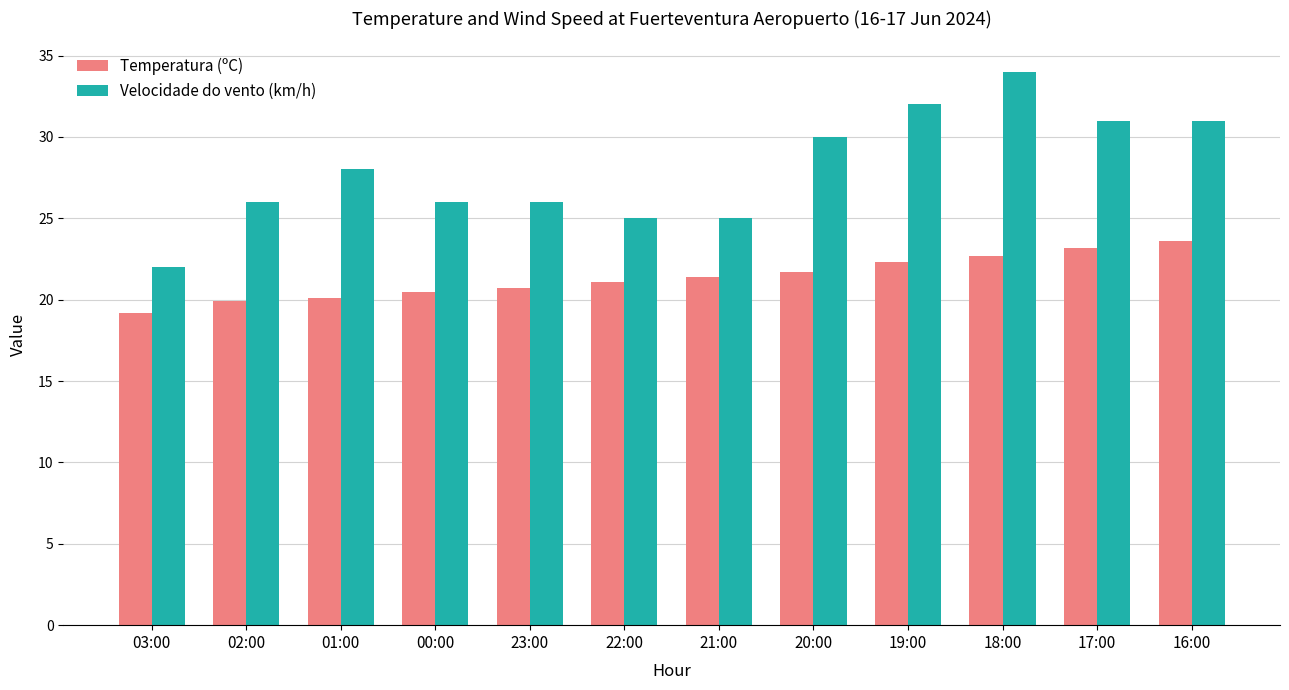

How many categories are shown in the chart?

12